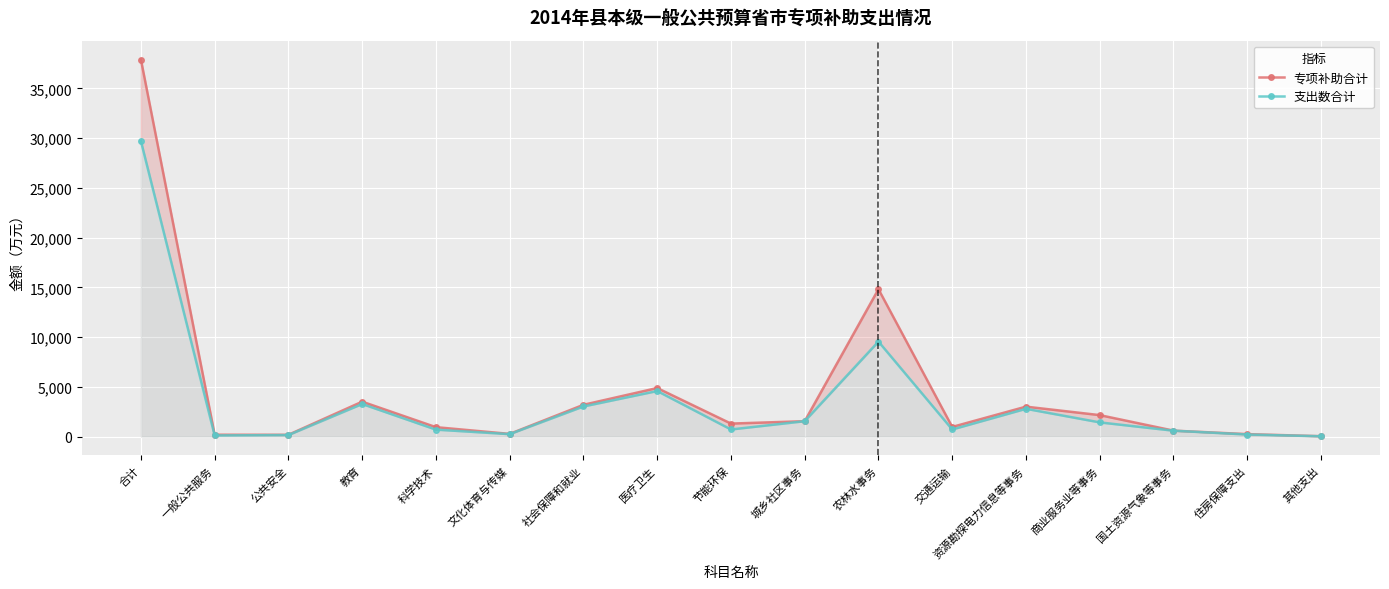

How many interior local valleys does the 专项补助合计 series have?

4